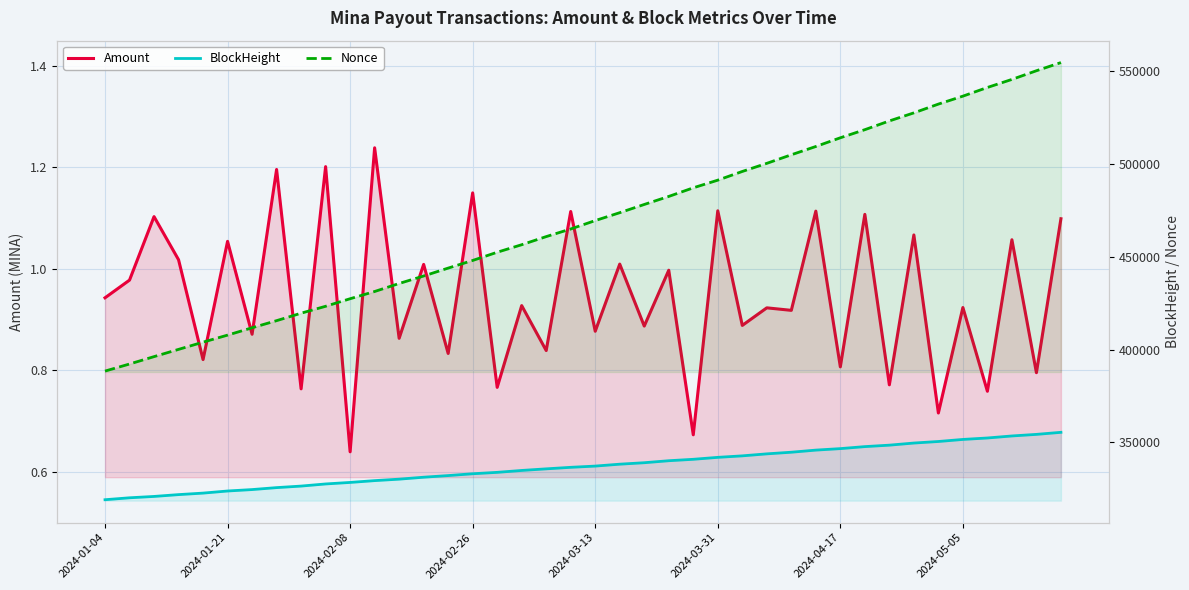

What is the minimum value for BlockHeight?

319083.0